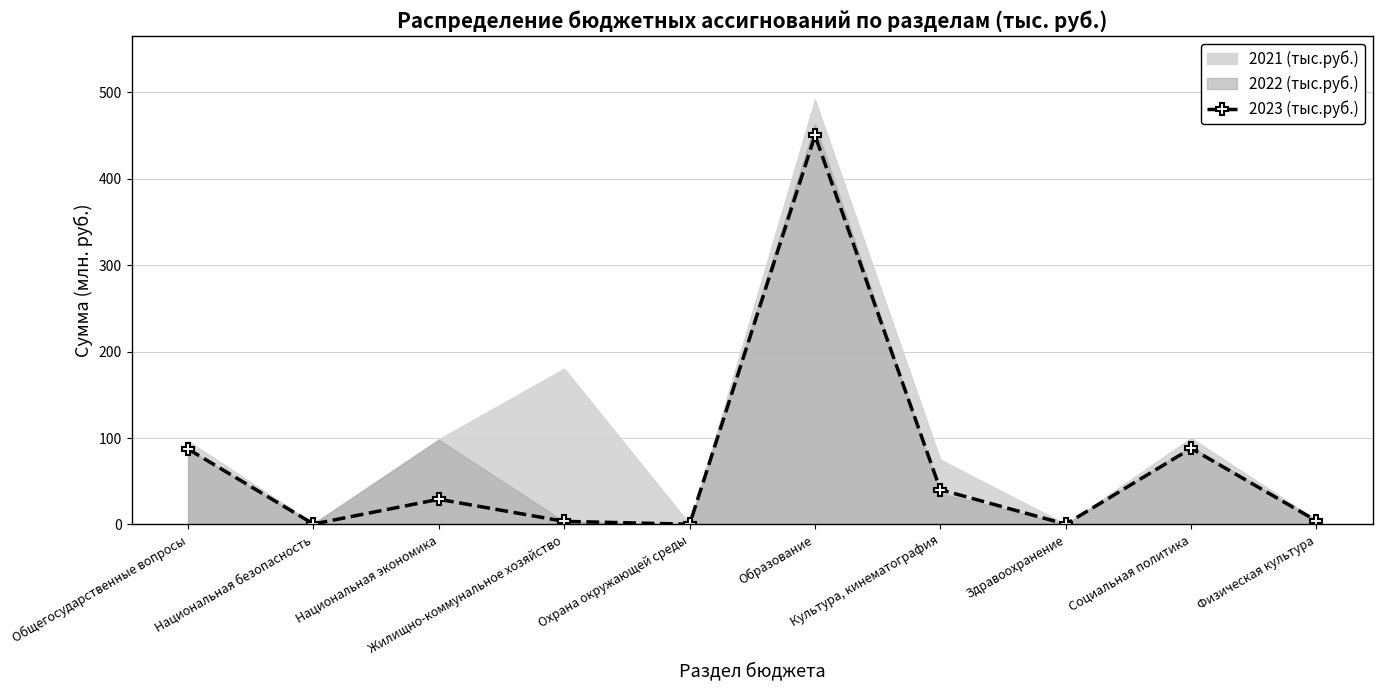

What is the maximum value for 2023 (тыс.руб.)?

450.1